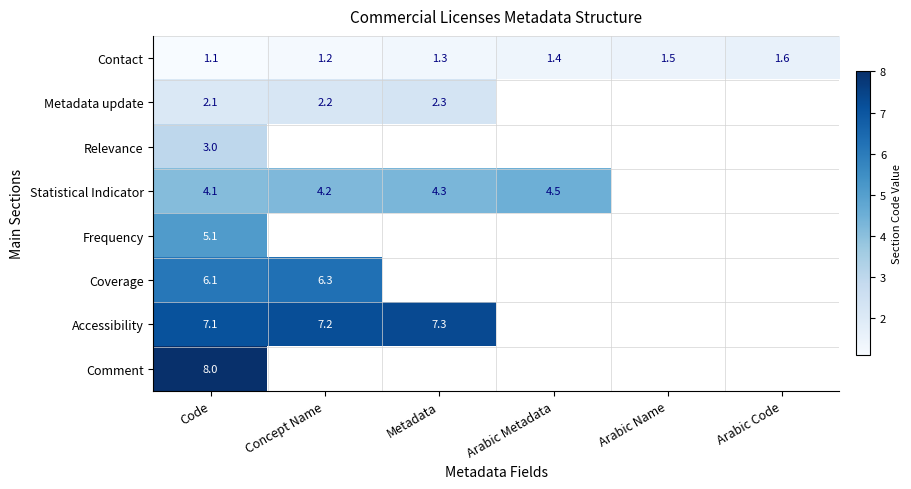

Is the value of Accessibility at Concept Name greater than the value of Coverage at Concept Name?

Yes